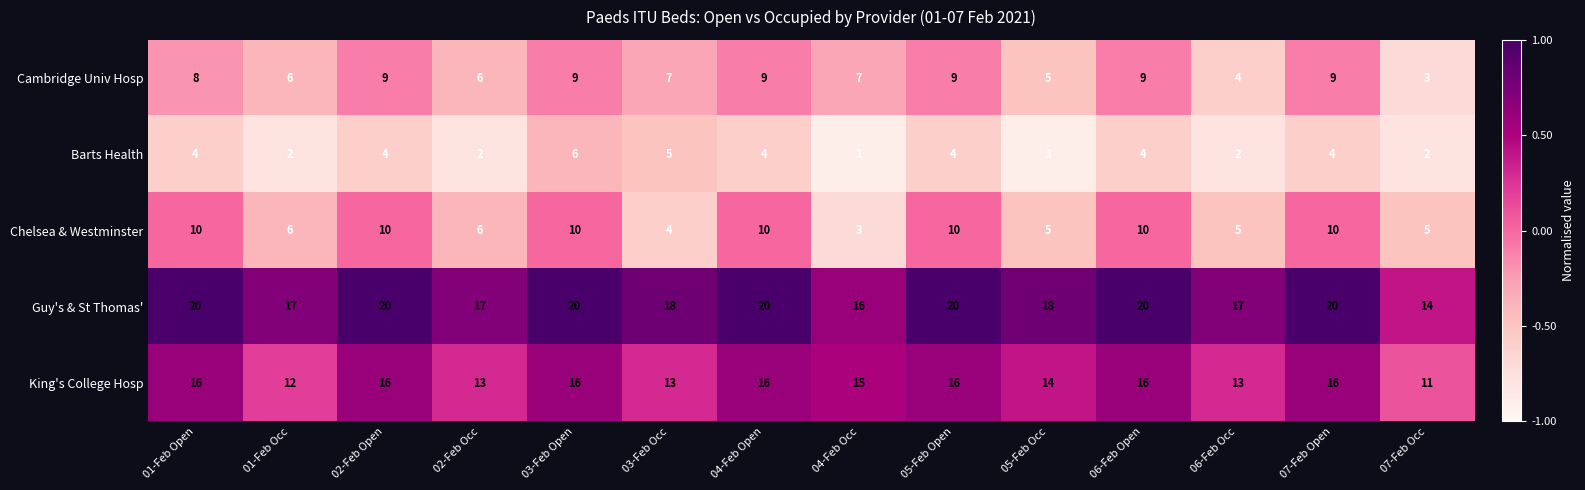

Between 04-Feb Occ and 06-Feb Occ, which series saw the biggest shift?

Cambridge Univ Hosp